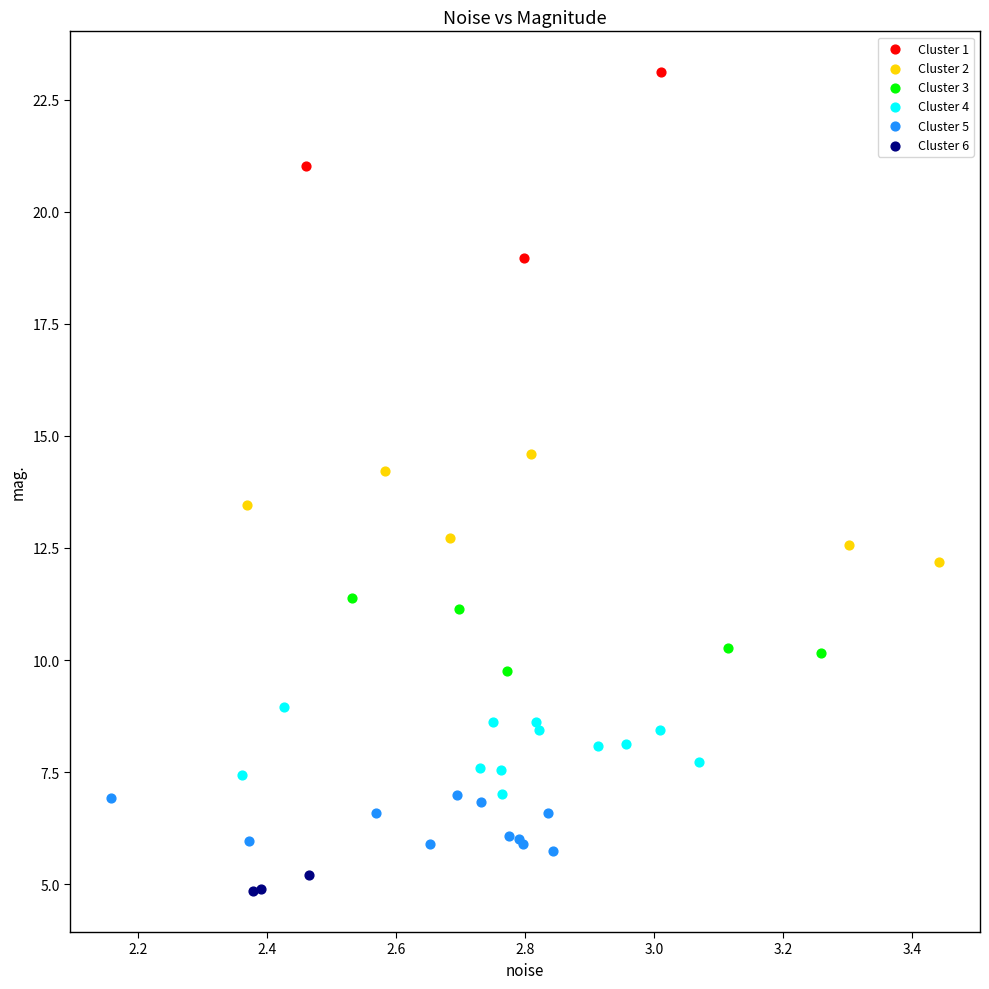

What are all the series names shown in the legend?

Cluster 1, Cluster 2, Cluster 3, Cluster 4, Cluster 5, Cluster 6